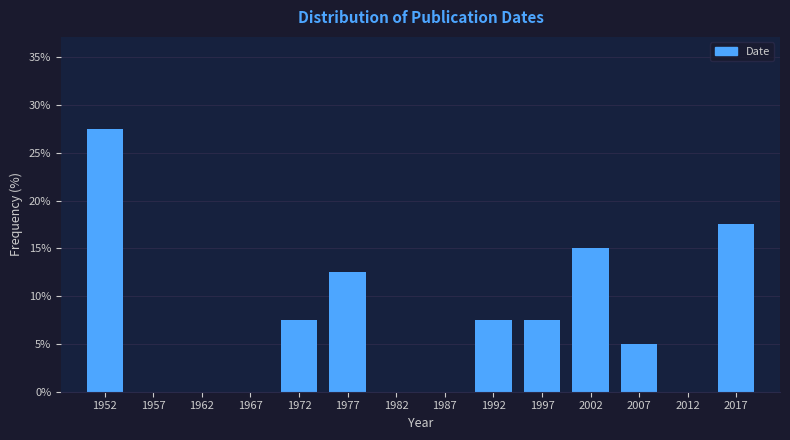

Reading left to right, list every bar in this chart as the range it spans on the x-axis followed by its height. The values are not printed on the chart, so give them approximately, as read against the axis.

1950 to 1955: 27.5
1955 to 1960: 0
1960 to 1965: 0
1965 to 1970: 0
1970 to 1975: 7.5
1975 to 1980: 12.5
1980 to 1985: 0
1985 to 1990: 0
1990 to 1995: 7.5
1995 to 2000: 7.5
2000 to 2005: 15.0
2005 to 2010: 5.0
2010 to 2015: 0
2015 to 2020: 17.5